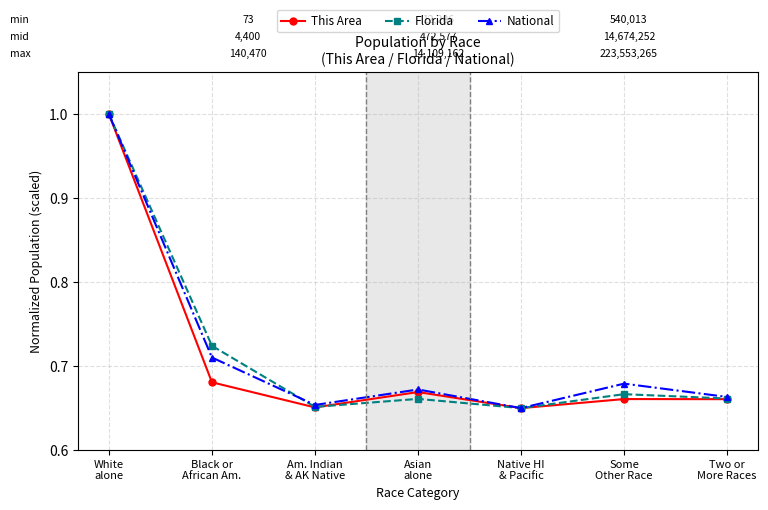

What is the highest value of the Florida series?

1.0